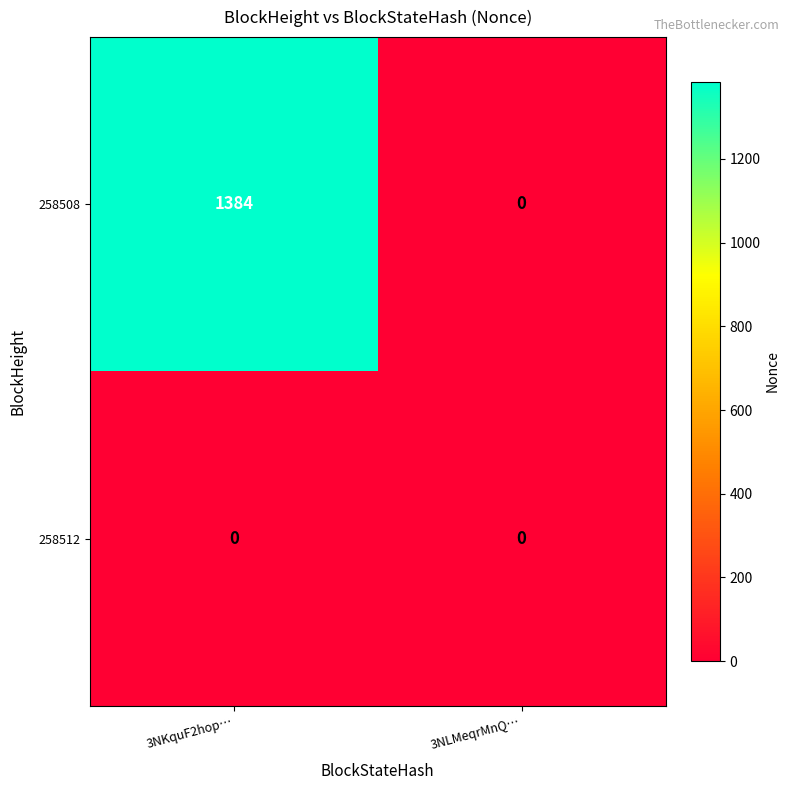

Is it true that 258508 equals -476 at 3NLMeqrMnQ…?

False